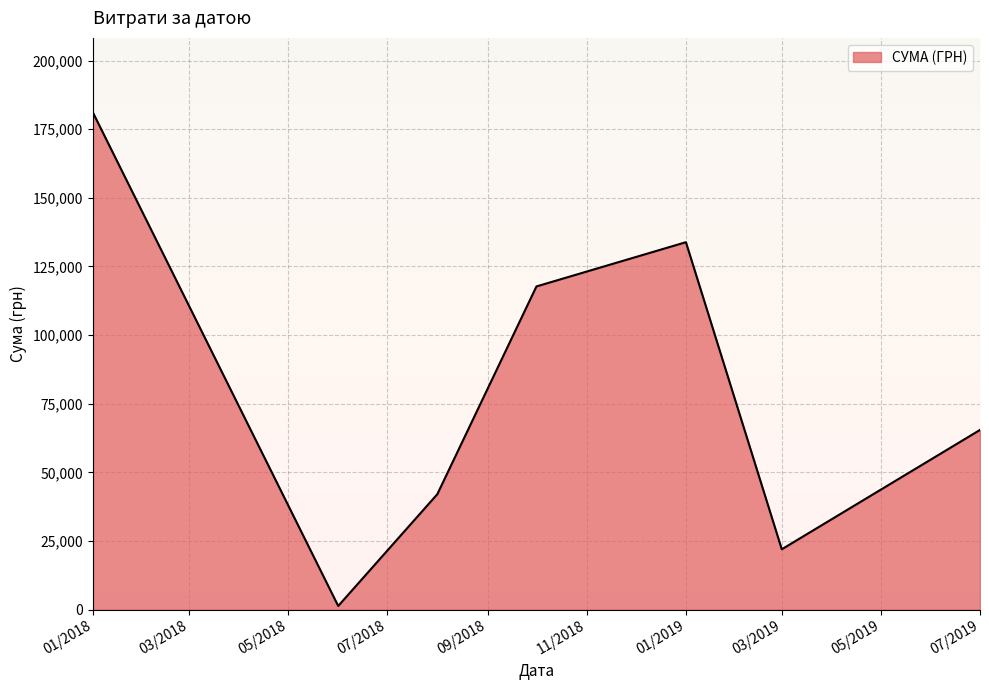

True or false: the data has more than 1 interior local peaks.

False